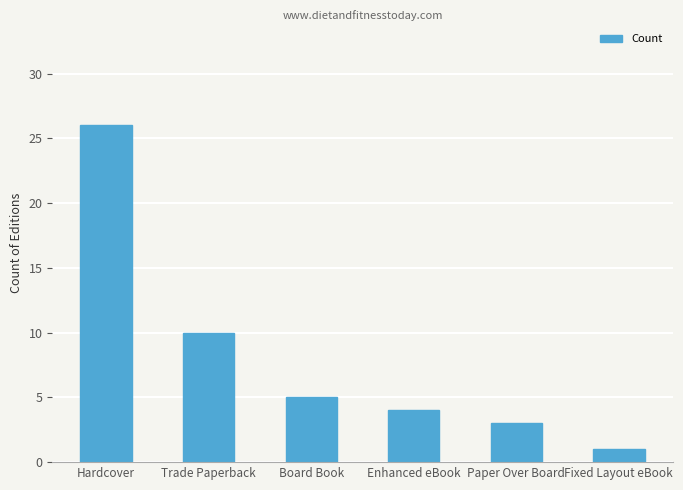

Is it true that the value at Fixed Layout eBook is 1?

True